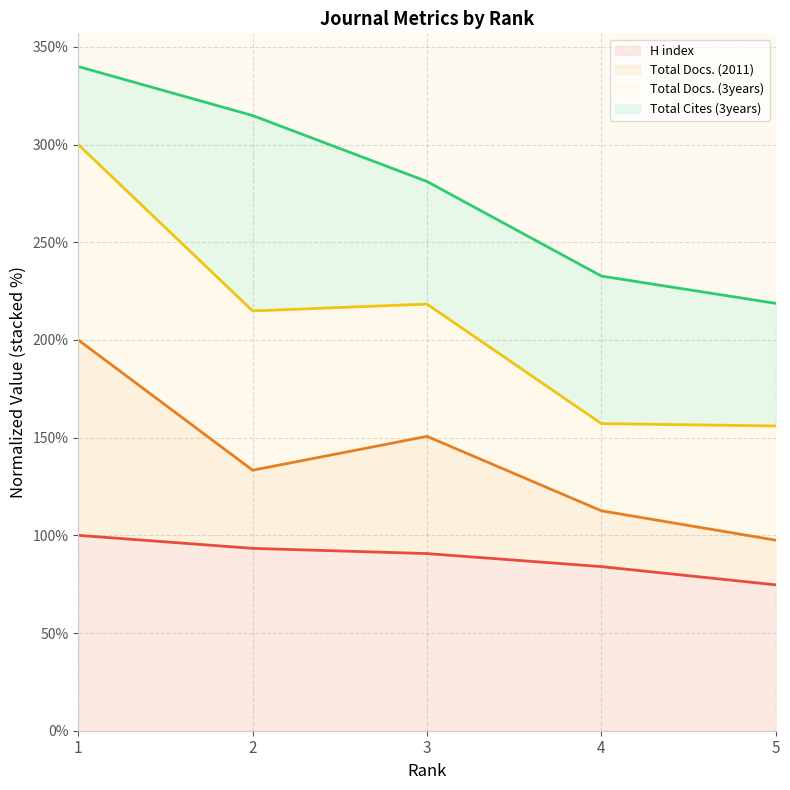

The value of H index at 2 is 60.3. True or false?

False